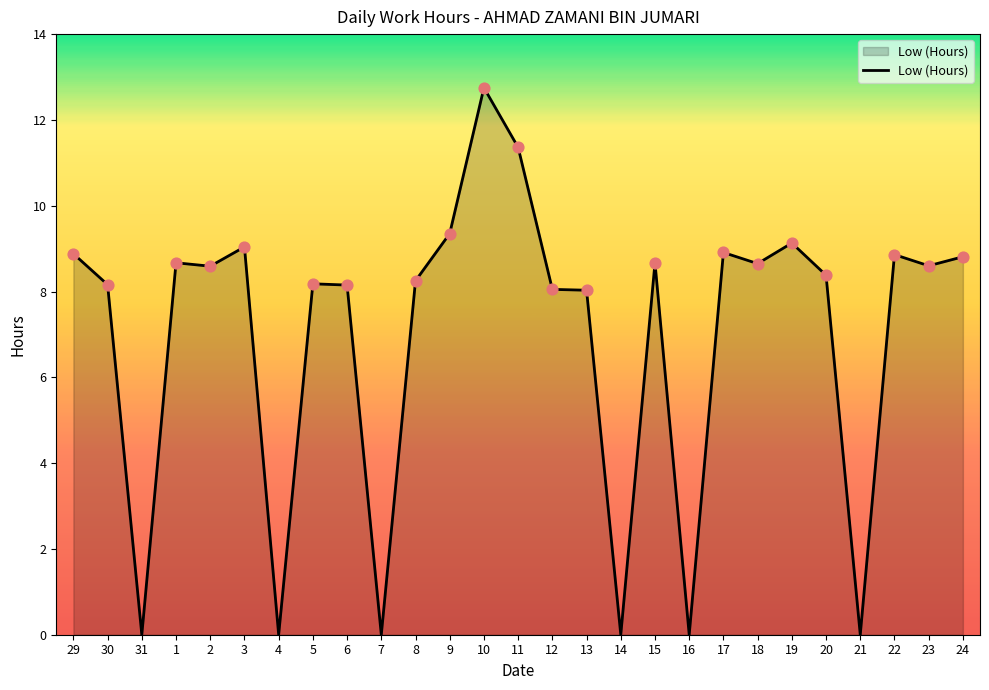

What is the change in value from 7 to 17?

+8.9